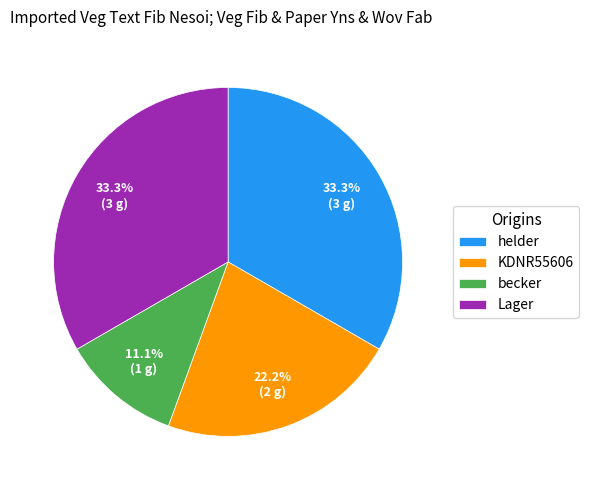

To the nearest percent, what is the difference between the largest and smallest slice percentages?

22%